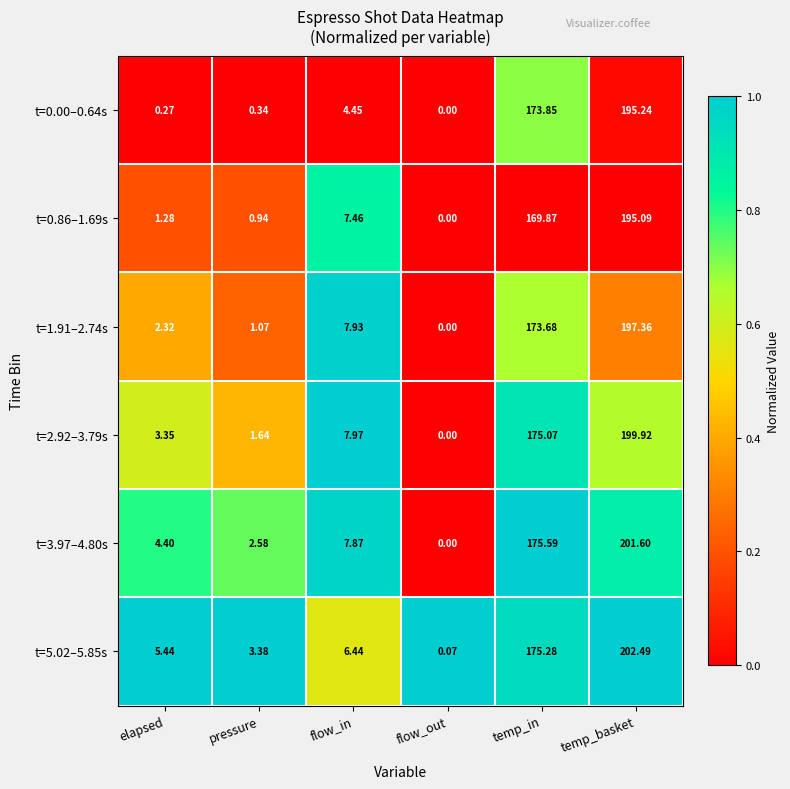

List the labels in order of t=2.92–3.79s value, smallest first.

flow_out, pressure, elapsed, flow_in, temp_in, temp_basket